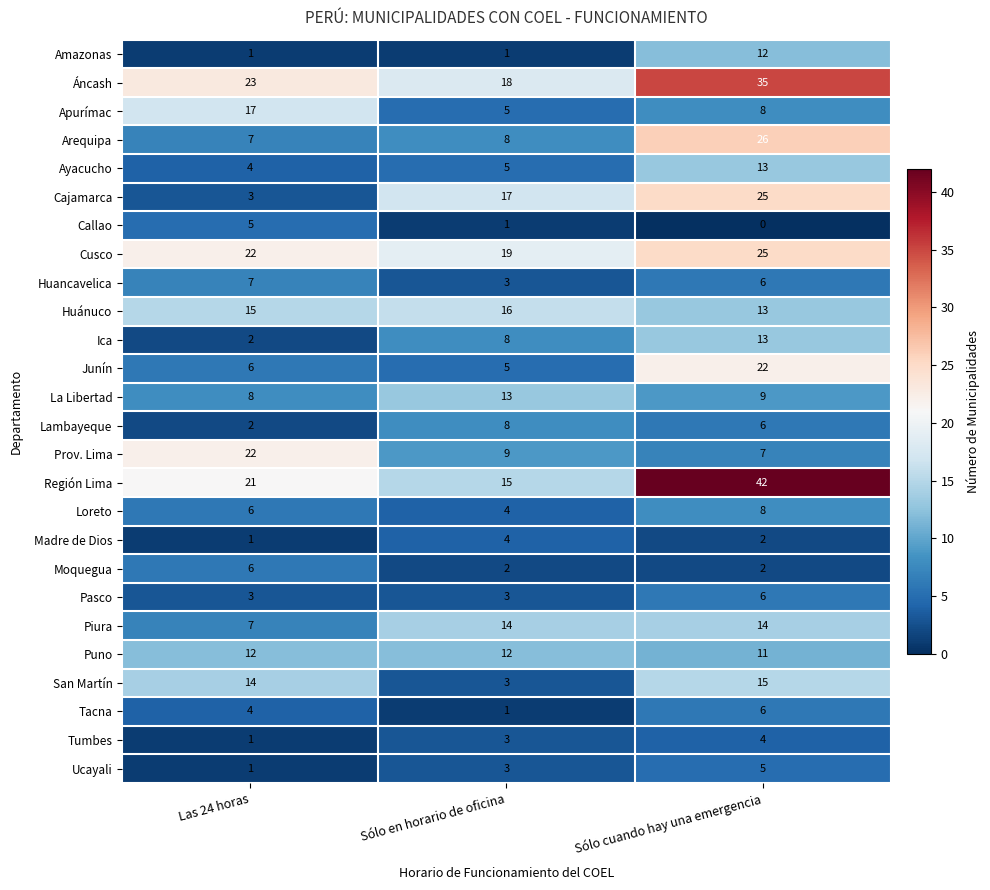

List the labels in order of Madre de Dios value, smallest first.

Las 24 horas, Sólo cuando hay una emergencia, Sólo en horario de oficina